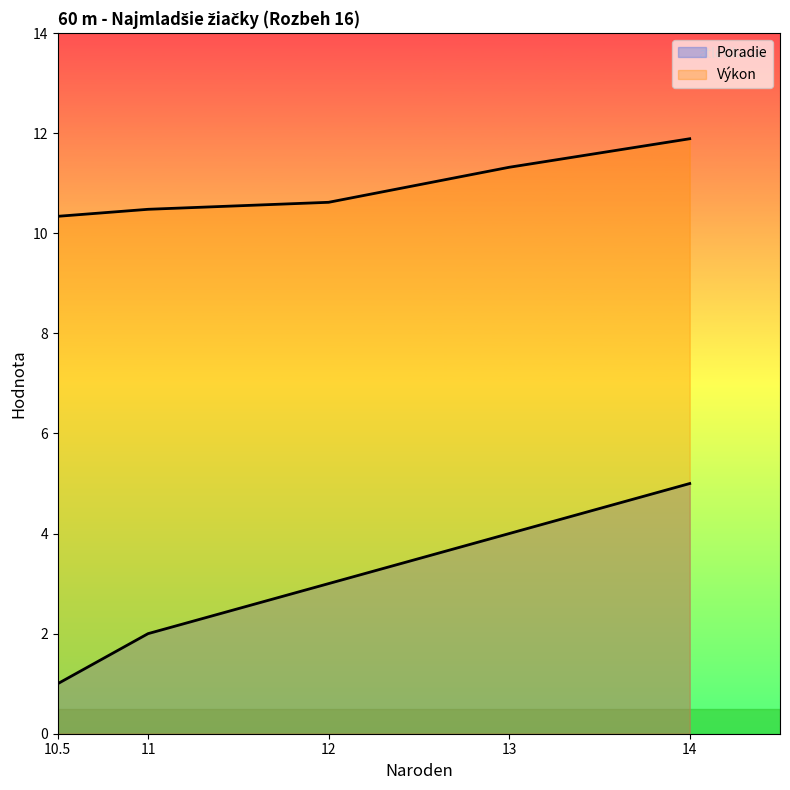

How many lines are shown in the chart?

2